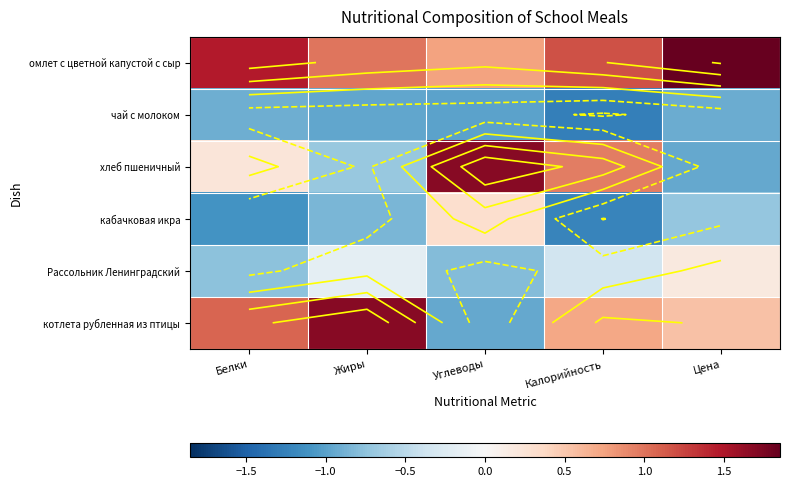

What is the sum of all котлета рубленная из птицы values?

3.1